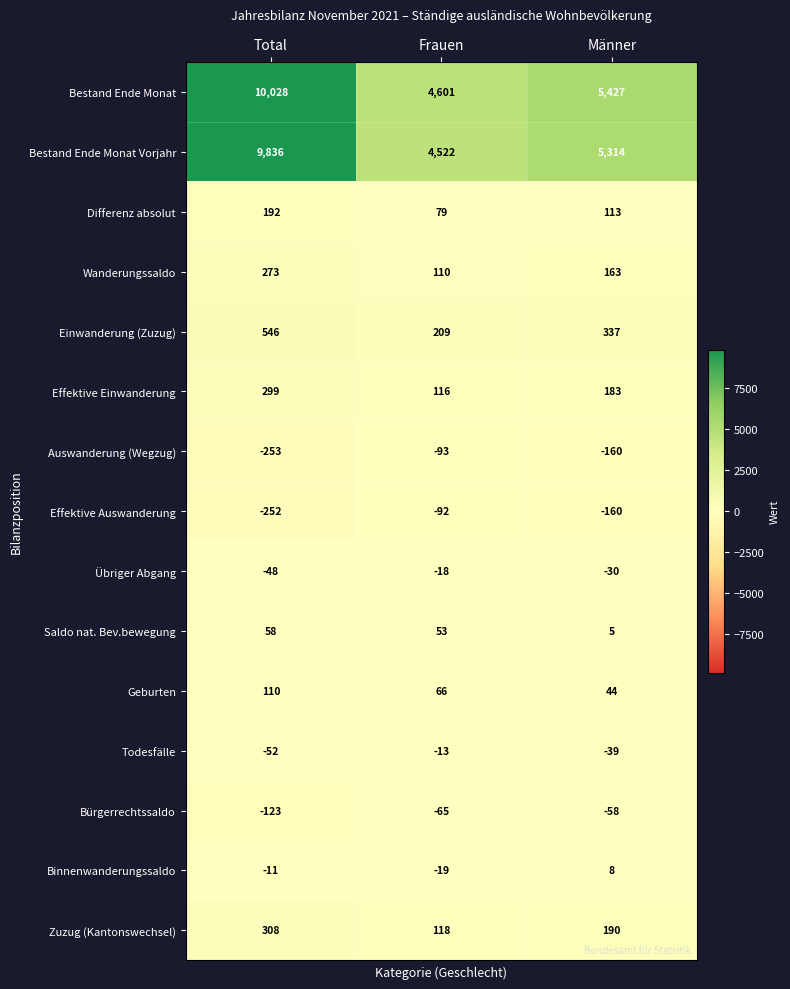

Count the Binnenwanderungssaldo values in the range -19 to 8.

3